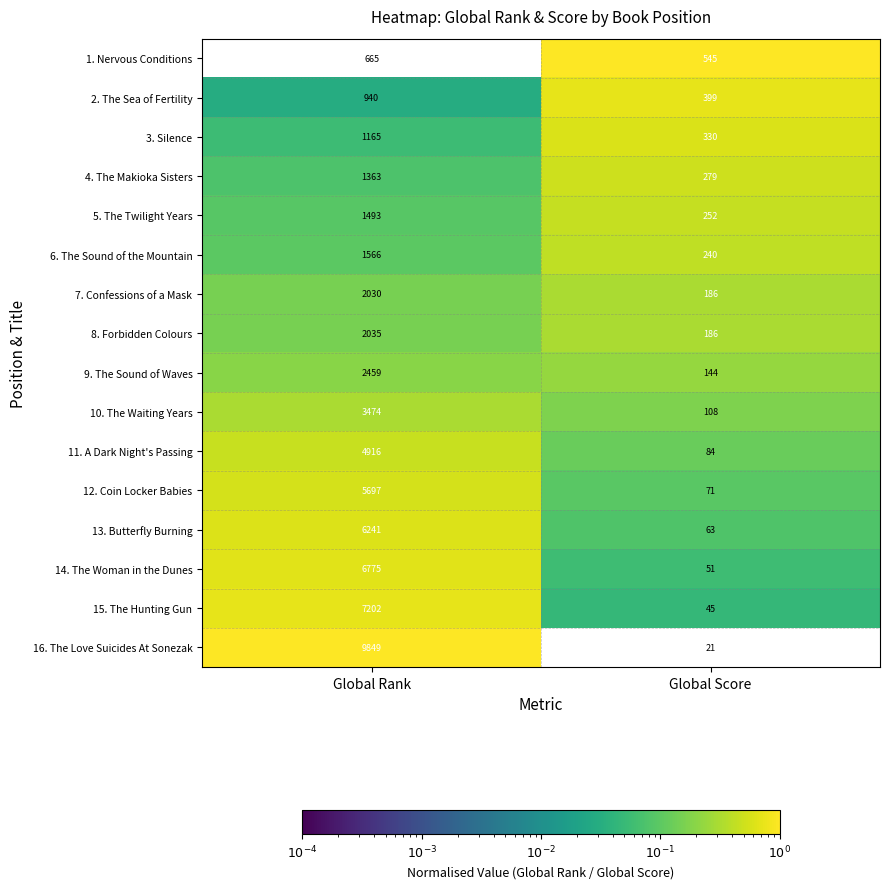

Which series has the largest total across all categories?

16. The Love Suicides At Sonezak